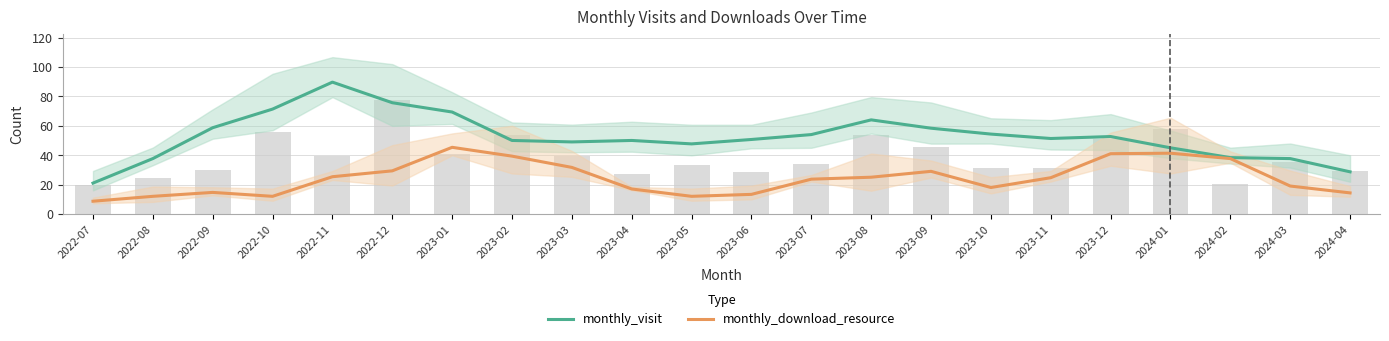

What is the total value across all series at 2023-06?

64.0